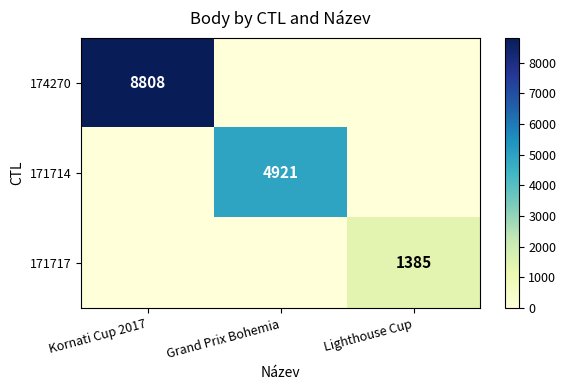

True or false: 171714 has a value of 4921 at Grand Prix Bohemia.

True